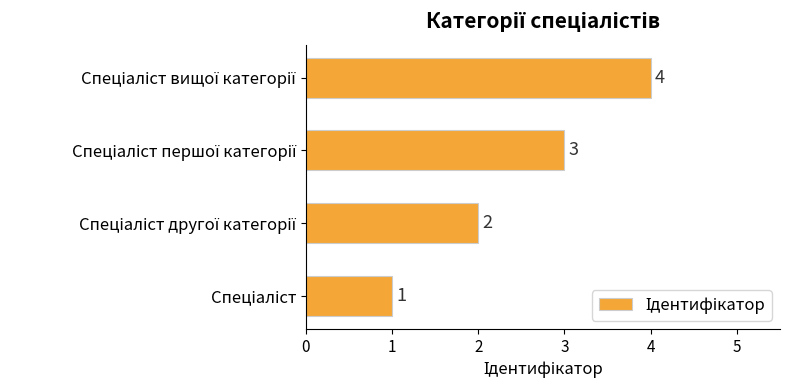

How many series are shown in this chart?

1